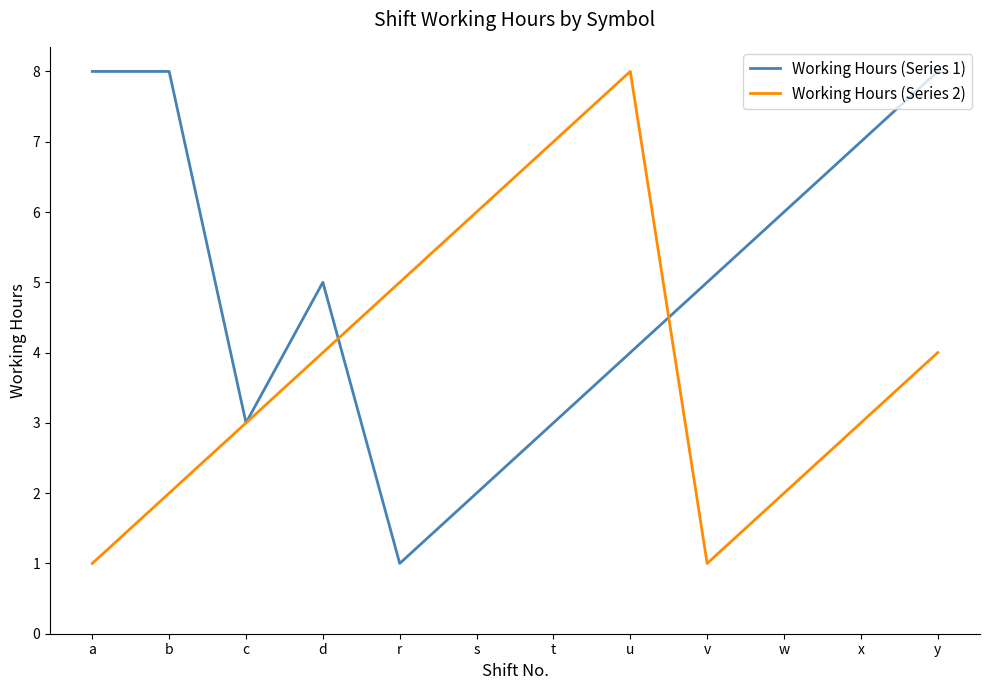

The Working Hours (Series 2) series shows 11 at t. True or false?

False